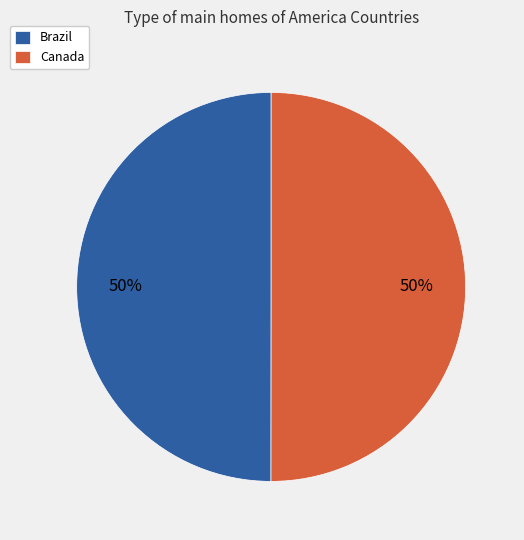

To the nearest percent, what portion does Canada represent?

50%